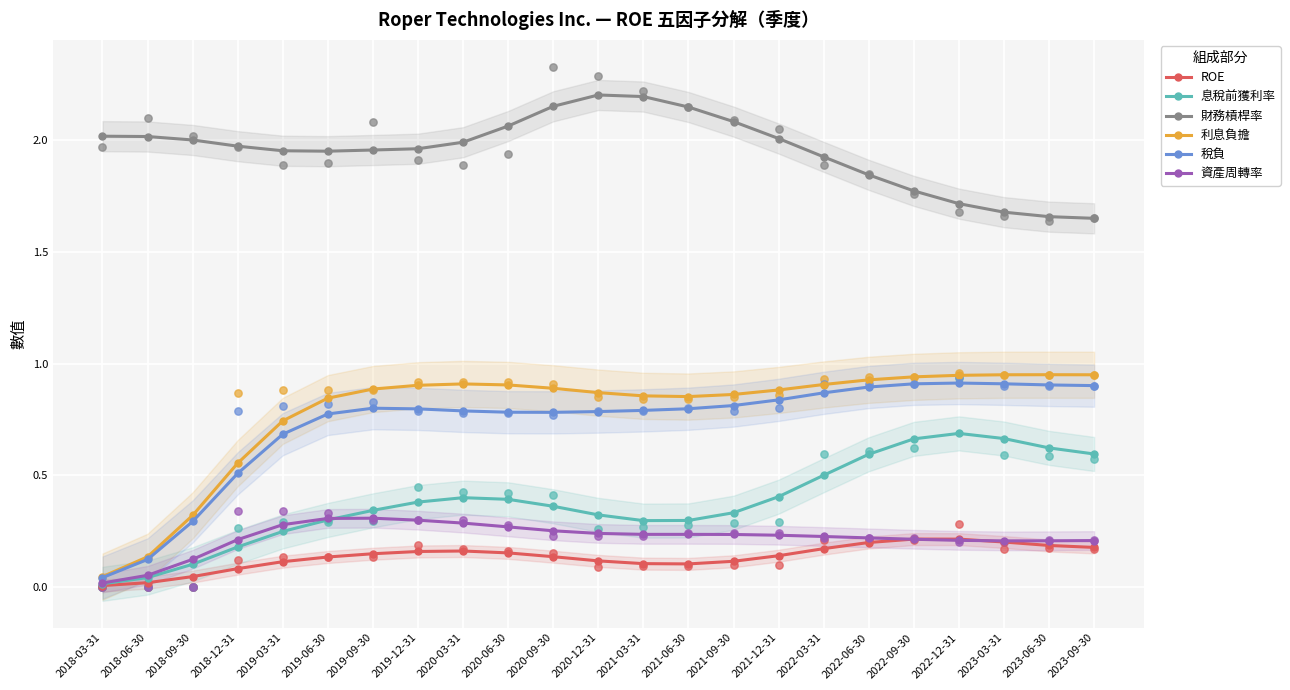

Which series reaches the minimum Y coordinate?

ROE